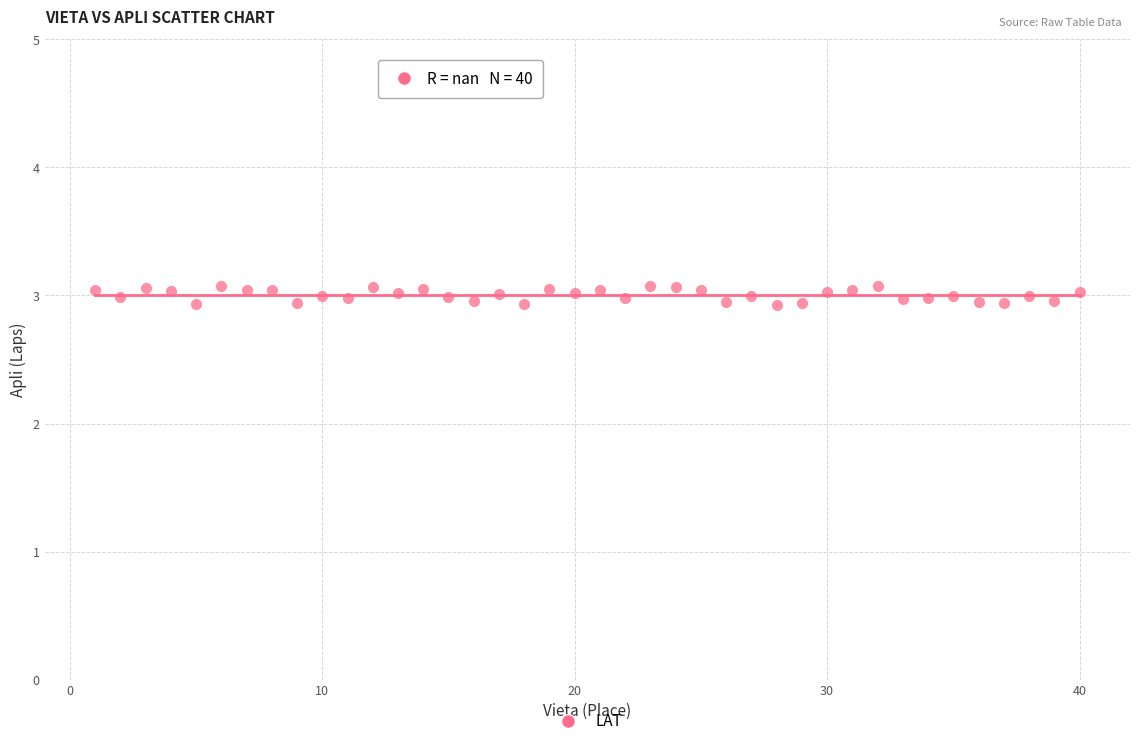

What is the range of X values (max minus min)?

39.0